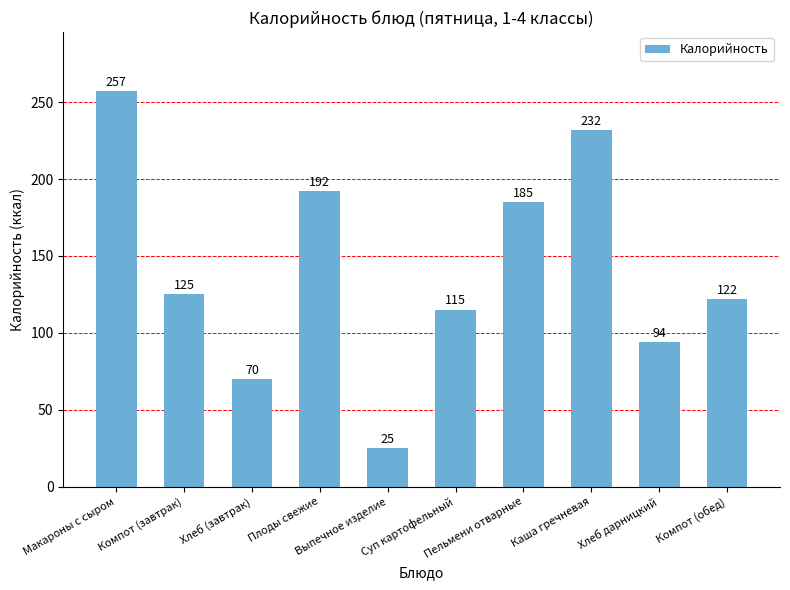

Is it true that the value at Выпечное изделие is 25?

True